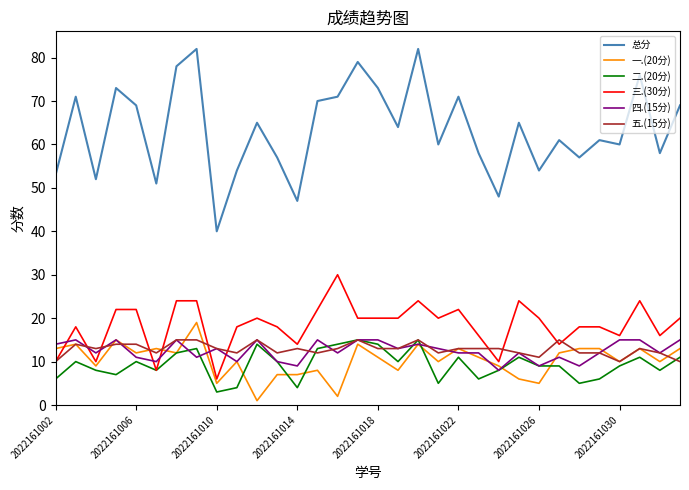

What is the greatest value displayed?

82